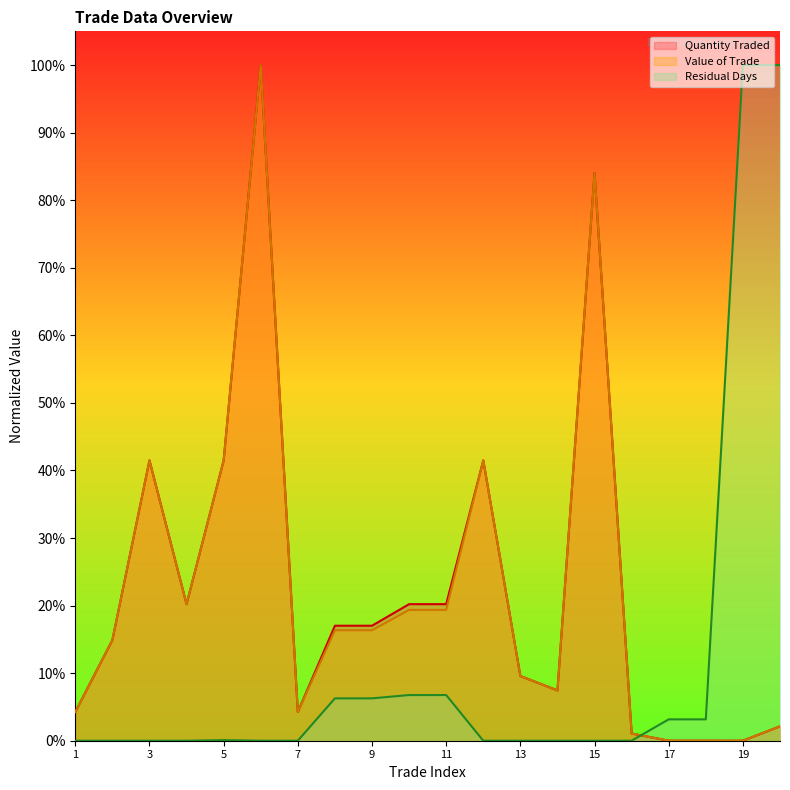

How many values in the Residual Days series exceed 0?

9